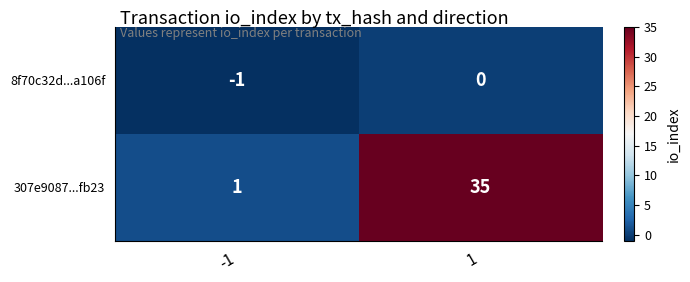

What is the spread (max minus min) of values at 1?

35